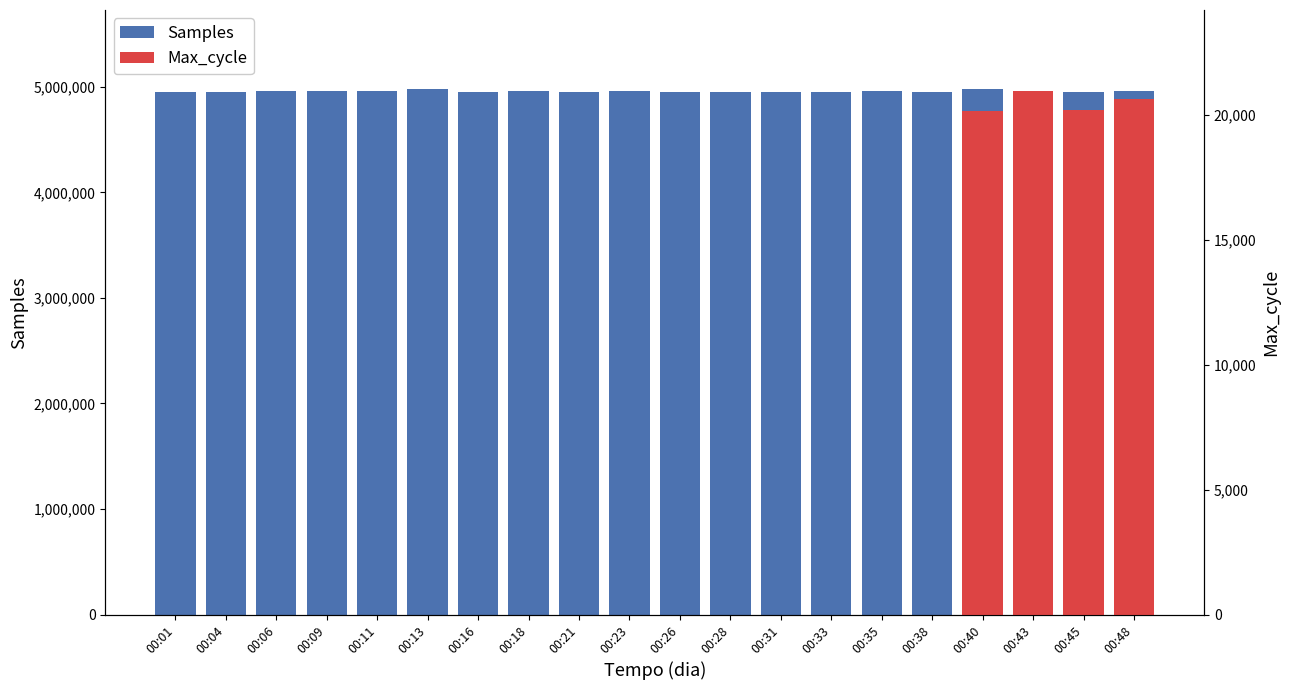

Read the value at 00:43, to the nearest 10.

4957990